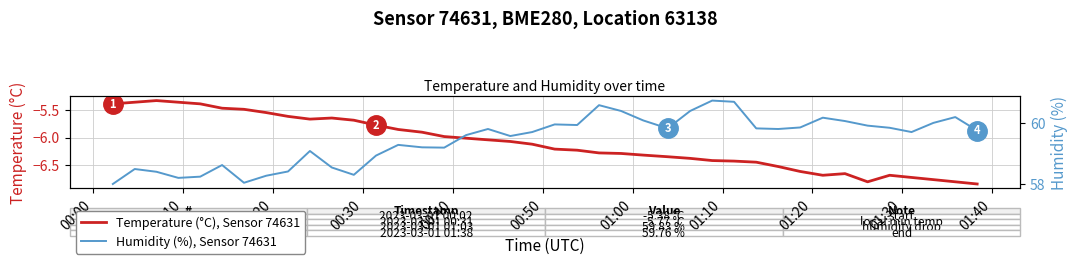

Is it true that Temperature (°C), Sensor 74631 equals -9.3 at 00:30?

False